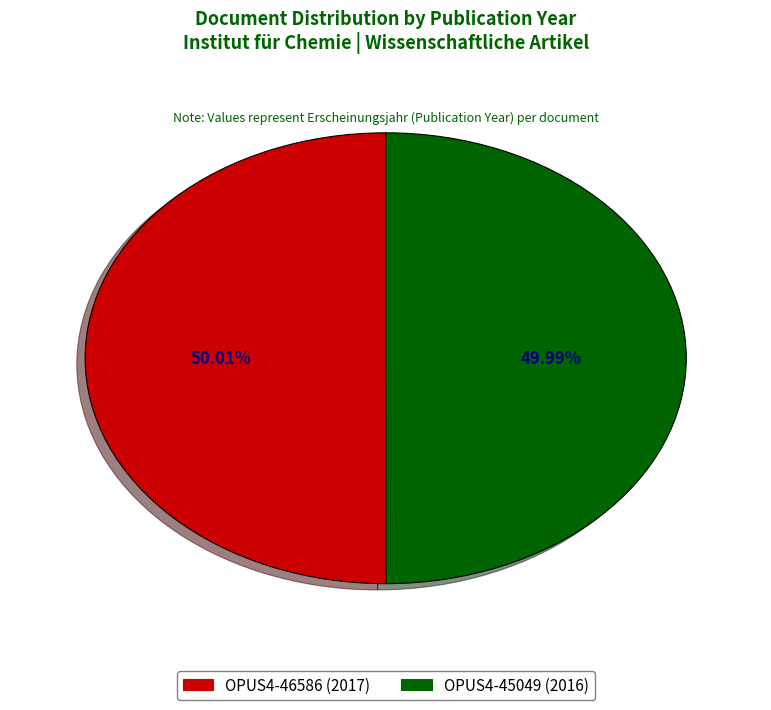

Combined, do OPUS4-46586 (2017) and OPUS4-45049 (2016) account for over 50%?

Yes